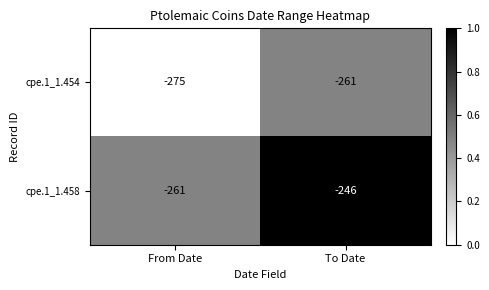

Reading left to right, list all the values displayed in this chart.

cpe.1_1.454: -275	-261
cpe.1_1.458: -261	-246